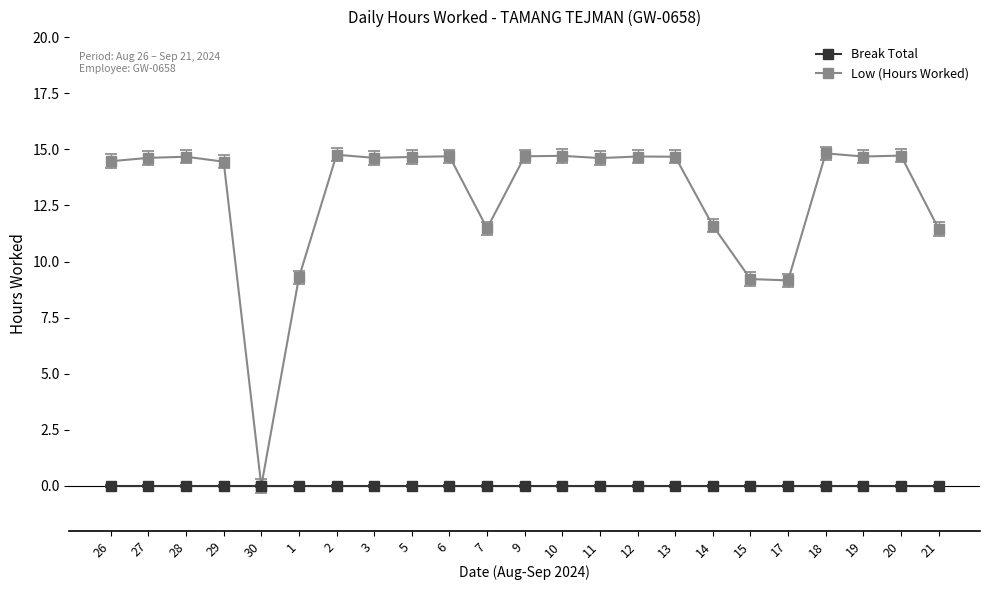

What is the greatest value displayed?

14.8